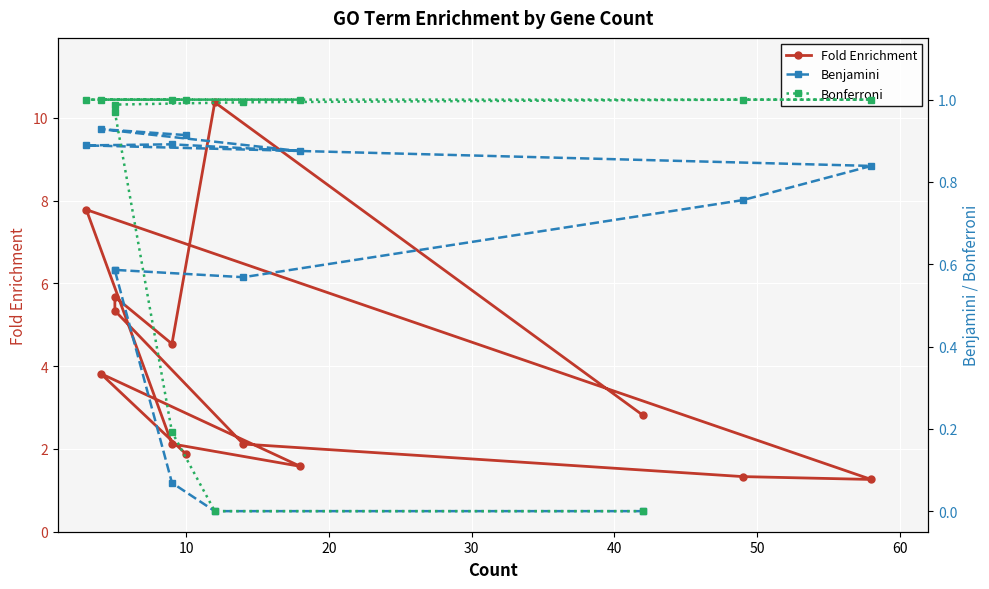

Which series has the largest range (max minus min)?

Fold Enrichment